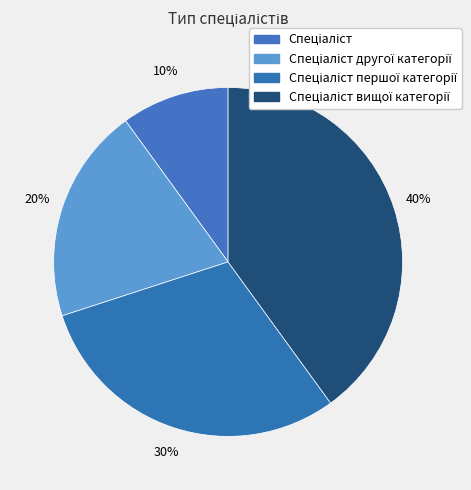

What is the ratio of the value at Спеціаліст to the value at Спеціаліст вищої категорії?

0.2